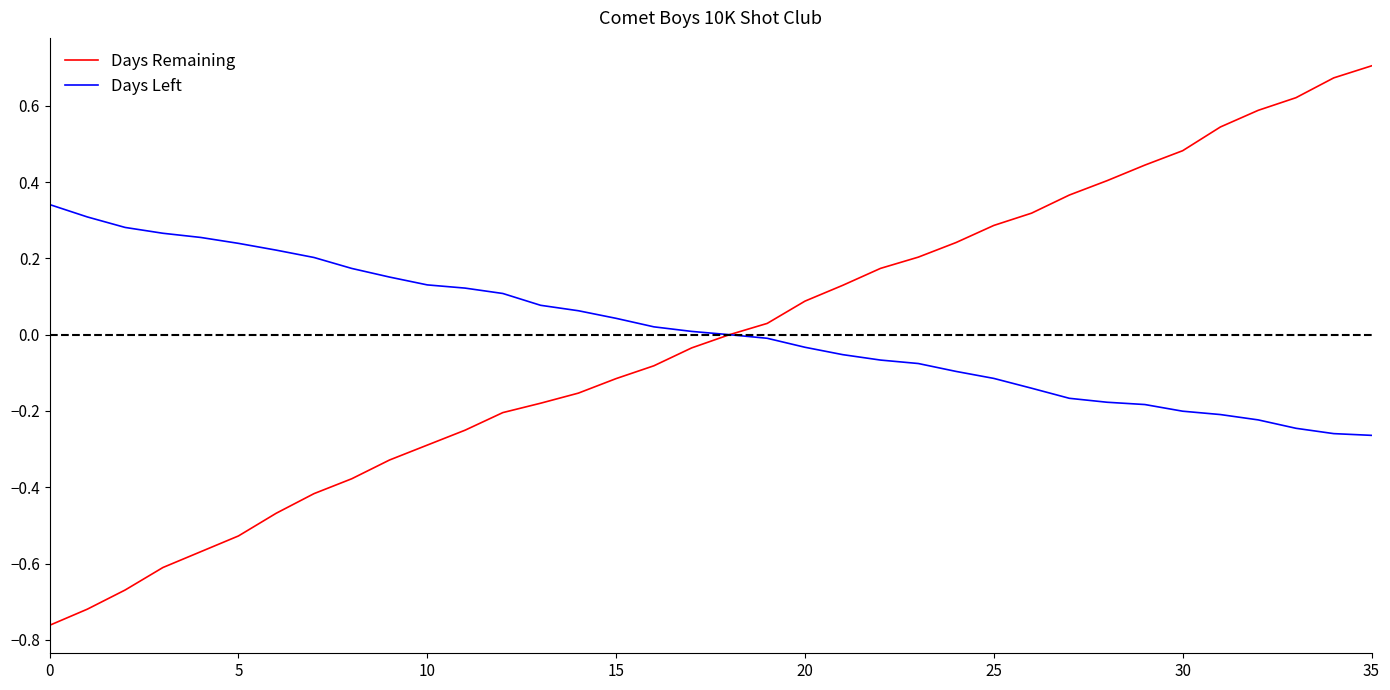

What are all the series names shown in the legend?

Days Remaining, Days Left